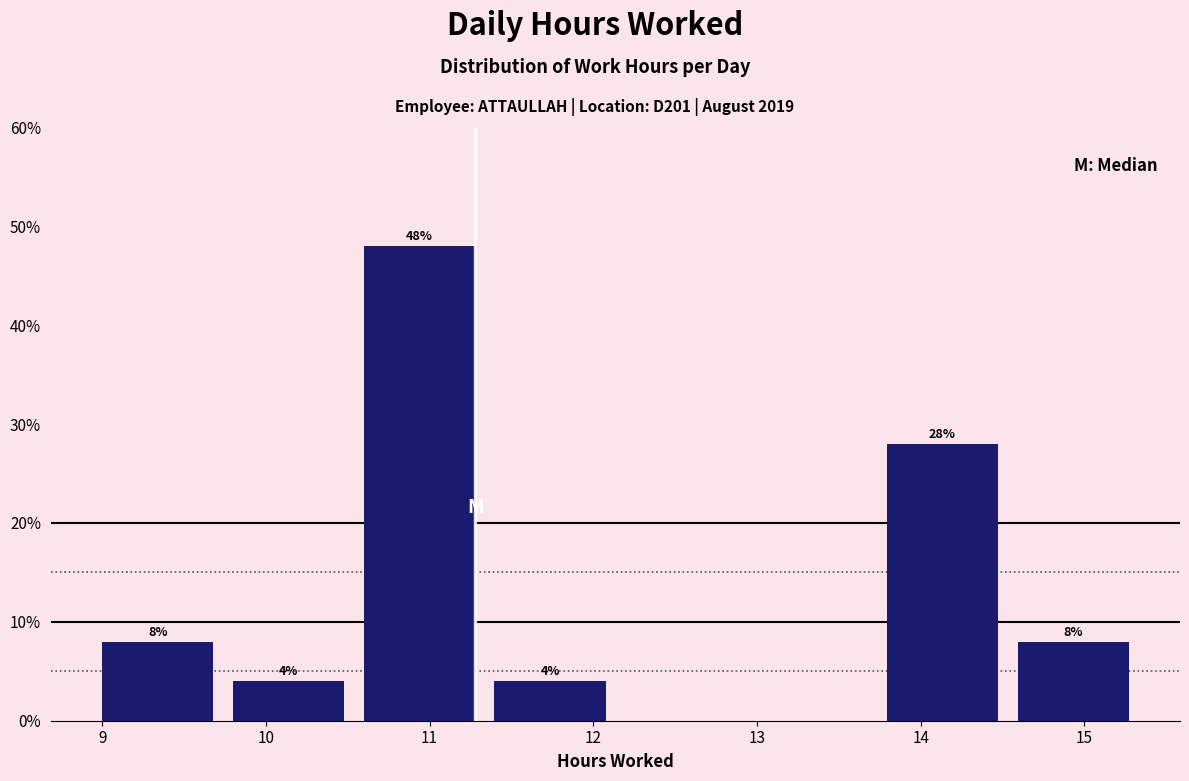

Over which range of the x-axis is the bar tallest?

10.5 to 11.3